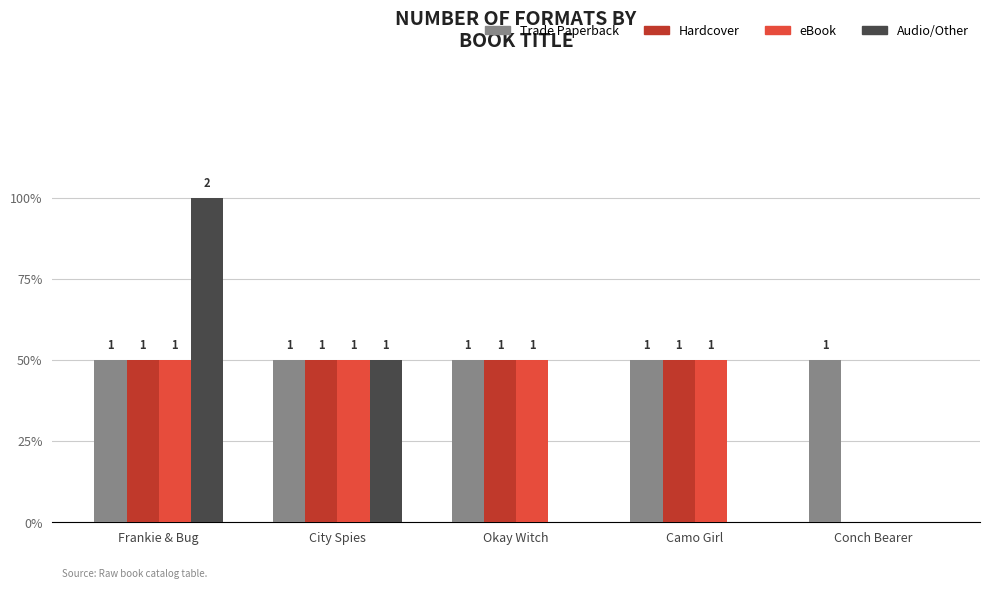

Which category has the lowest value in the Trade Paperback series?

Frankie & Bug